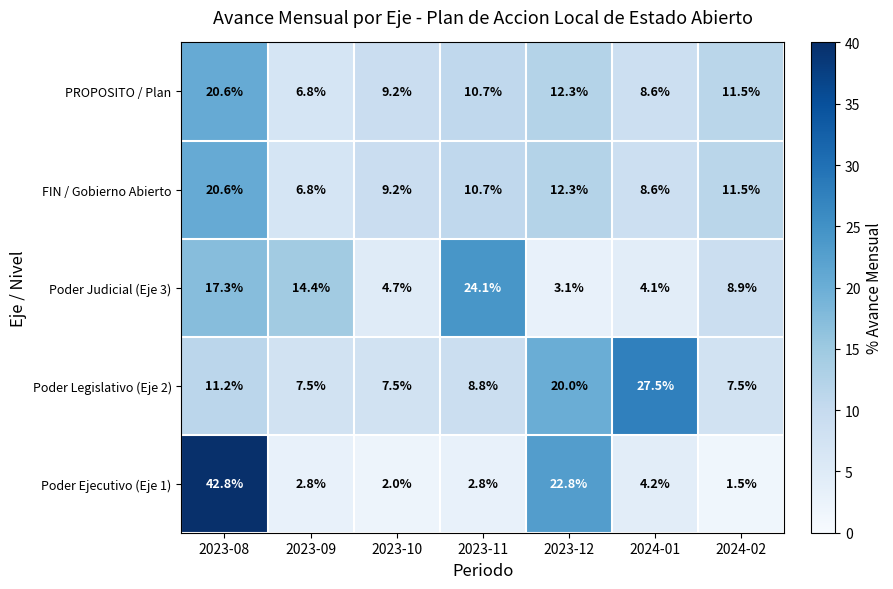

At which category does the chart reach its minimum across all series?

2024-02